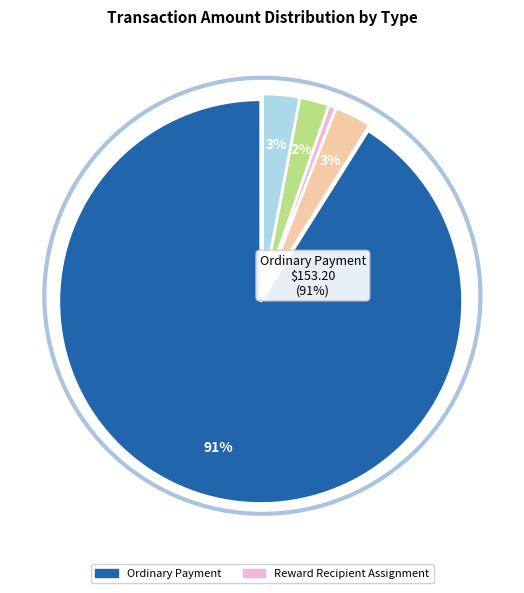

Is there a majority slice in this chart?

Yes